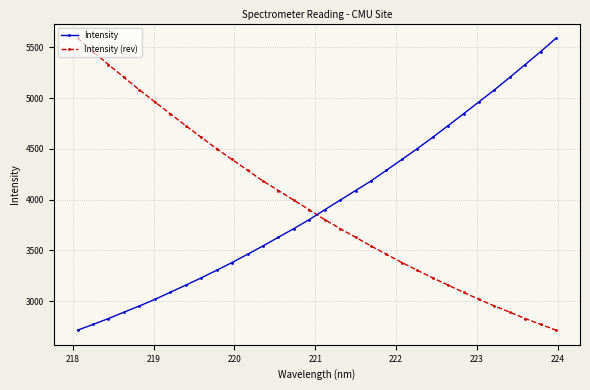

How many data points in Intensity are above 3900?

16